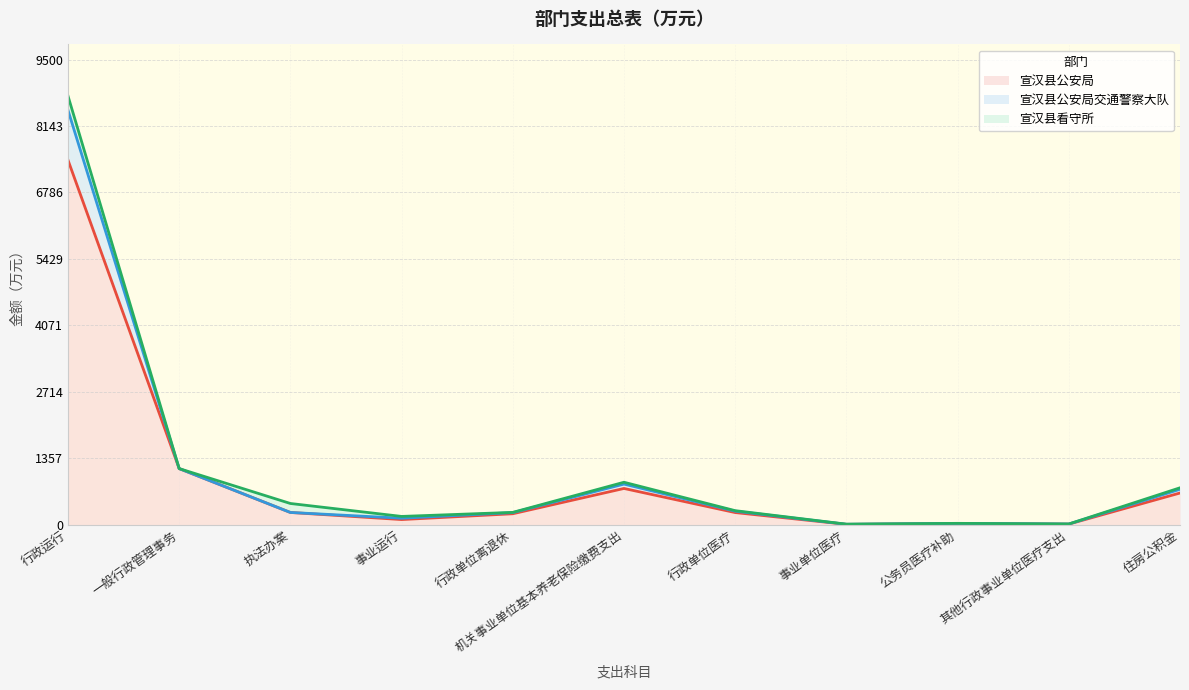

Rank the categories by 宣汉县公安局交通警察大队 value from lowest to highest.

事业单位医疗, 其他行政事业单位医疗支出, 公务员医疗补助, 事业运行, 行政单位离退休, 行政单位医疗, 执法办案, 住房公积金, 机关事业单位基本养老保险缴费支出, 一般行政管理事务, 行政运行